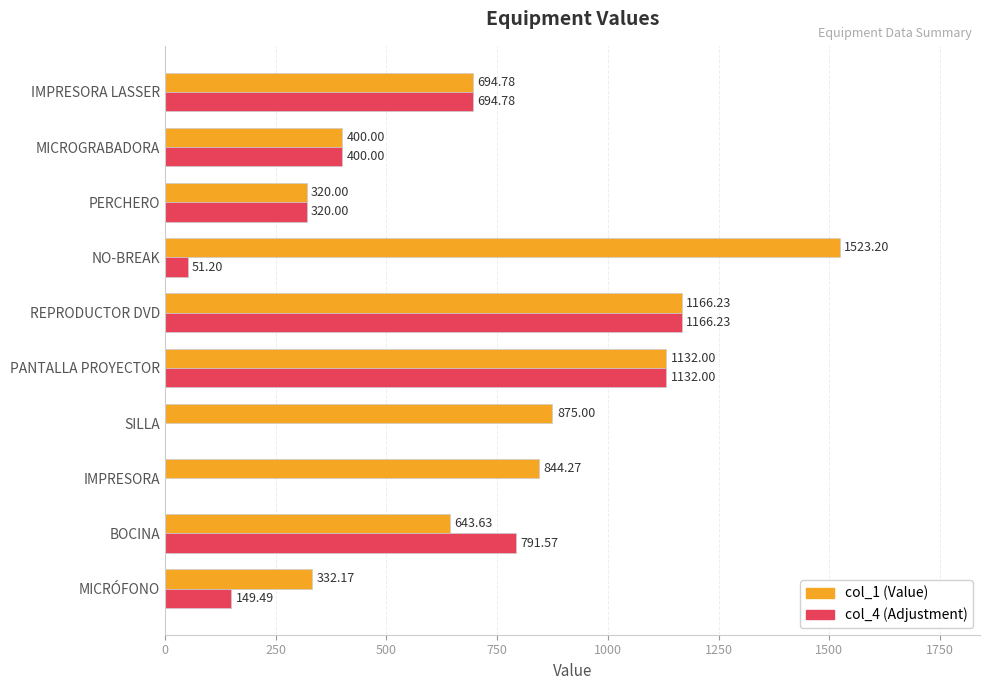

Which label corresponds to the largest value in the chart?

NO-BREAK